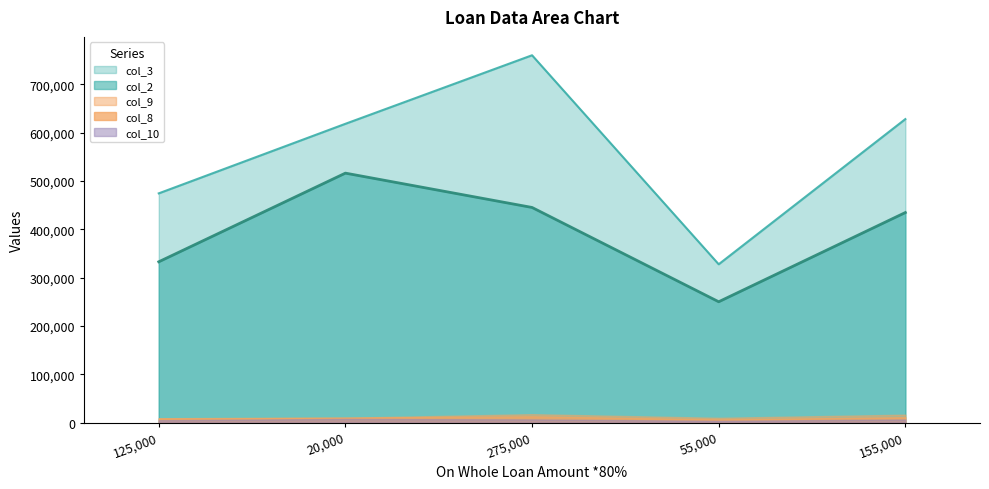

At 275000, list the series in order from smallest to largest.

col_10, col_8, col_9, col_2, col_3